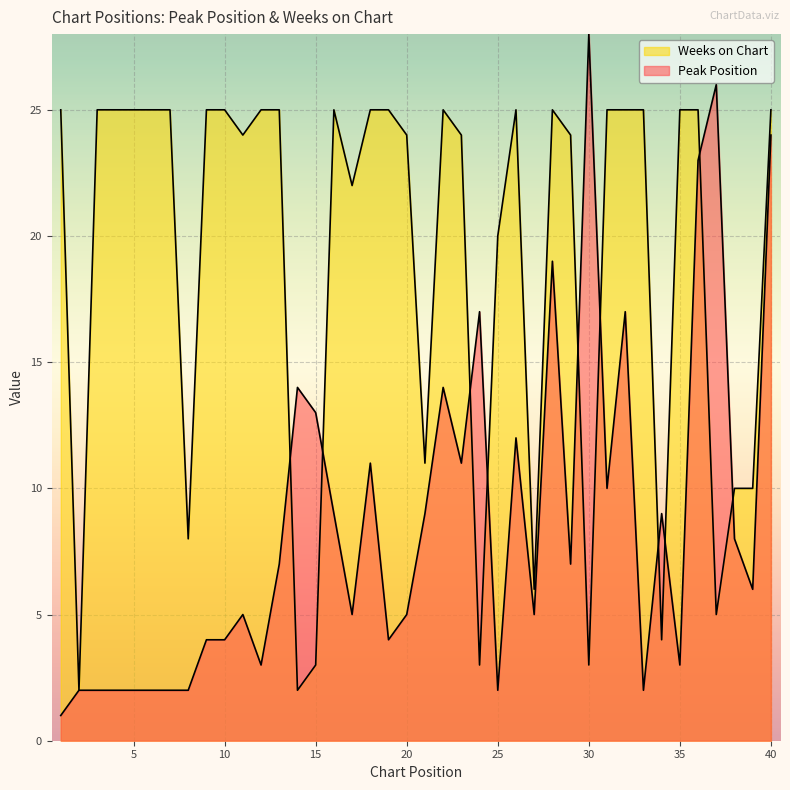

Which series ends up on top after the final intersection of Weeks on Chart and Peak Position?

Weeks on Chart